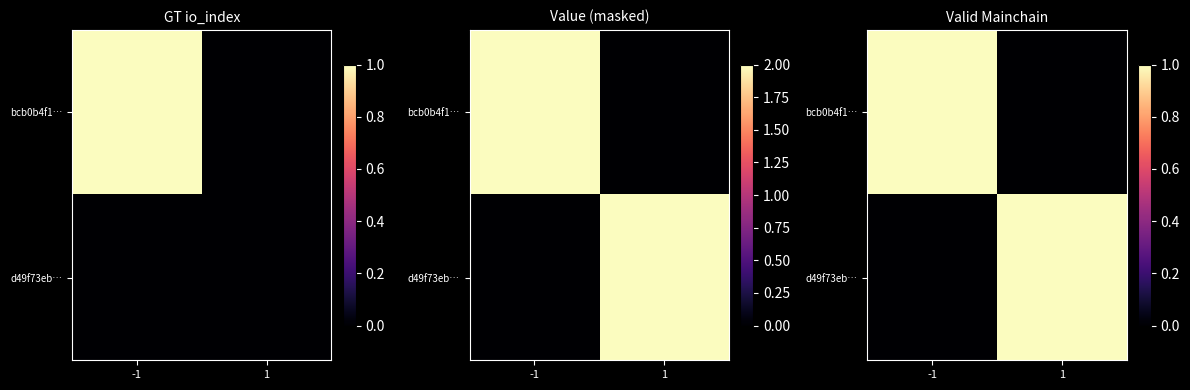

Which series has the largest total across all categories?

bcb0b4f1…